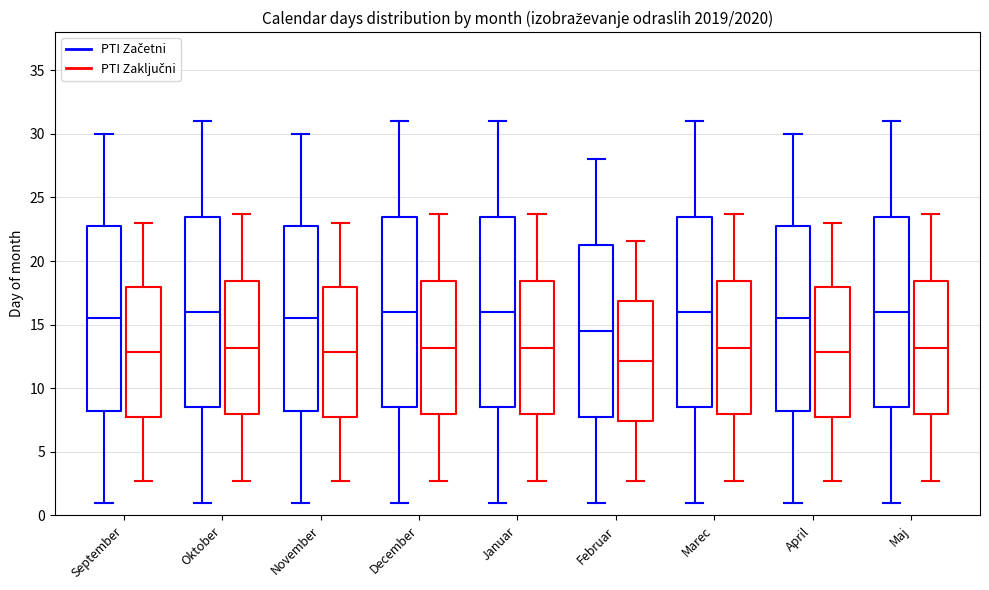

Reading left to right, read every box against the y-axis: the position of its median line, the range the box covers, and the ends of its whiskers. The values are not printed on the chart, so give them approximately, as read against the axis.

September (PTI Začetni): median 15.5, box 8.5 to 23.0, whiskers 1.0 to 30.0
September (PTI Zaključni): median 13.0, box 8.0 to 18.0, whiskers 2.5 to 23.0
Oktober (PTI Začetni): median 16.0, box 8.5 to 23.5, whiskers 1.0 to 31.0
Oktober (PTI Zaključni): median 13.0, box 8.0 to 18.5, whiskers 2.5 to 23.5
November (PTI Začetni): median 15.5, box 8.5 to 23.0, whiskers 1.0 to 30.0
November (PTI Zaključni): median 13.0, box 8.0 to 18.0, whiskers 2.5 to 23.0
December (PTI Začetni): median 16.0, box 8.5 to 23.5, whiskers 1.0 to 31.0
December (PTI Zaključni): median 13.0, box 8.0 to 18.5, whiskers 2.5 to 23.5
Januar (PTI Začetni): median 16.0, box 8.5 to 23.5, whiskers 1.0 to 31.0
Januar (PTI Zaključni): median 13.0, box 8.0 to 18.5, whiskers 2.5 to 23.5
Februar (PTI Začetni): median 14.5, box 8.0 to 21.5, whiskers 1.0 to 28.0
Februar (PTI Zaključni): median 12.0, box 7.5 to 17.0, whiskers 2.5 to 21.5
Marec (PTI Začetni): median 16.0, box 8.5 to 23.5, whiskers 1.0 to 31.0
Marec (PTI Zaključni): median 13.0, box 8.0 to 18.5, whiskers 2.5 to 23.5
April (PTI Začetni): median 15.5, box 8.5 to 23.0, whiskers 1.0 to 30.0
April (PTI Zaključni): median 13.0, box 8.0 to 18.0, whiskers 2.5 to 23.0
Maj (PTI Začetni): median 16.0, box 8.5 to 23.5, whiskers 1.0 to 31.0
Maj (PTI Zaključni): median 13.0, box 8.0 to 18.5, whiskers 2.5 to 23.5